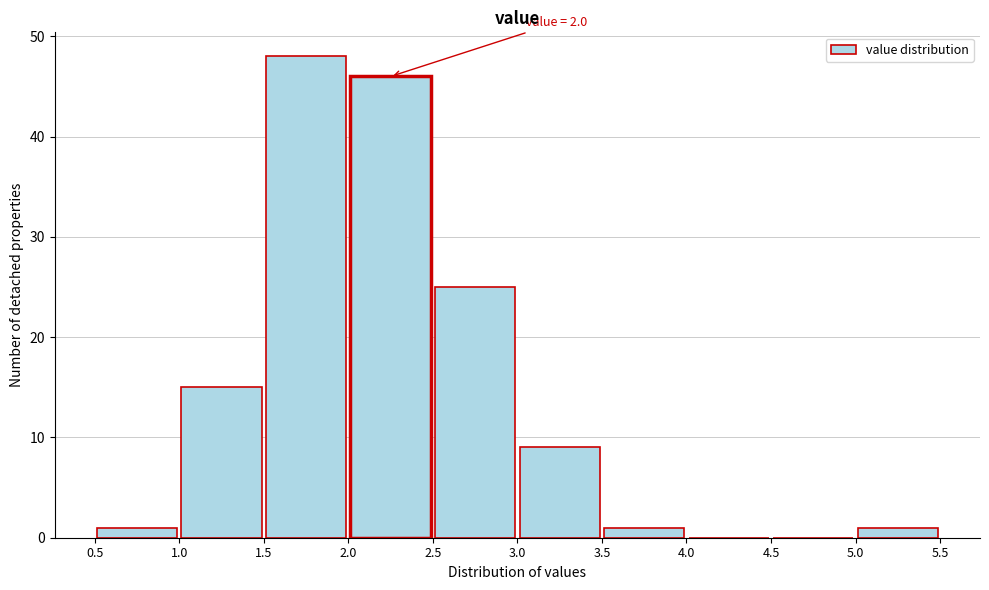

Which range on the x-axis has the tallest bar?

1.5 to 2.0